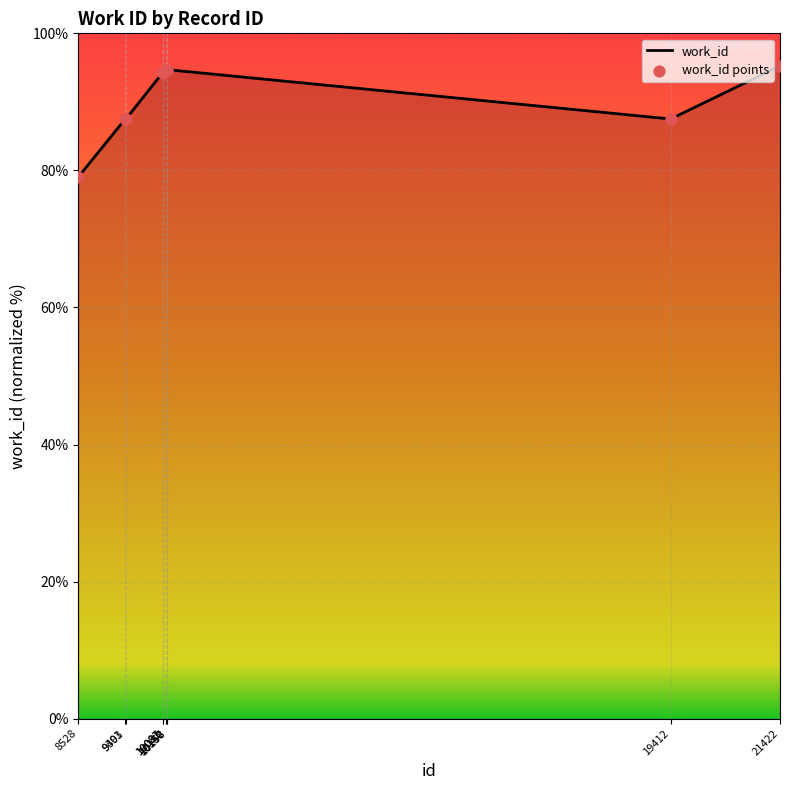

What is the change in value from 10158 to 21422?

+0.5